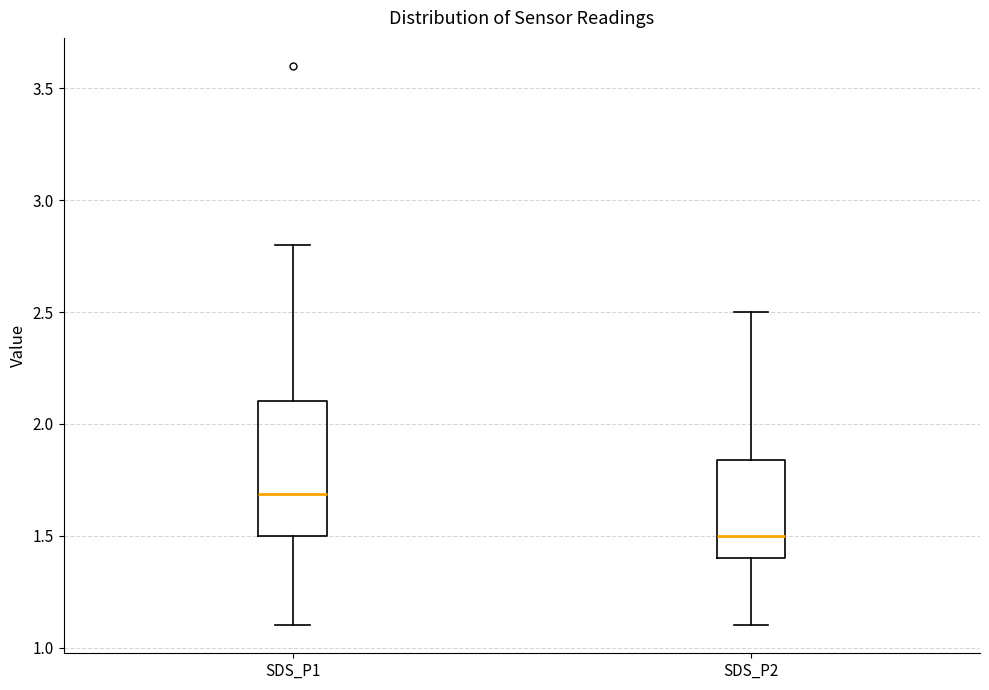

Reading left to right, transcribe this box plot: for each box, give where its median line is, the range the box spans, and where its two whiskers end, as read against the y-axis. The values are not printed on the chart, so give them approximately, as read against the axis.

SDS_P1: median 1.70, box 1.50 to 2.10, whiskers 1.10 to 2.80
SDS_P2: median 1.50, box 1.40 to 1.85, whiskers 1.10 to 2.50